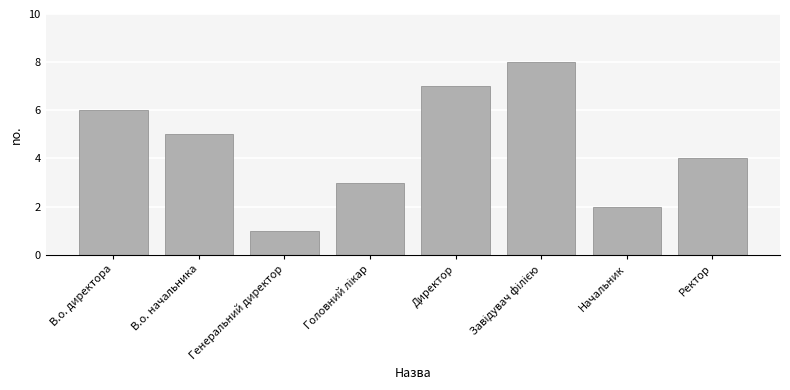

What is the sum of the values at Начальник and В.о. начальника?

7